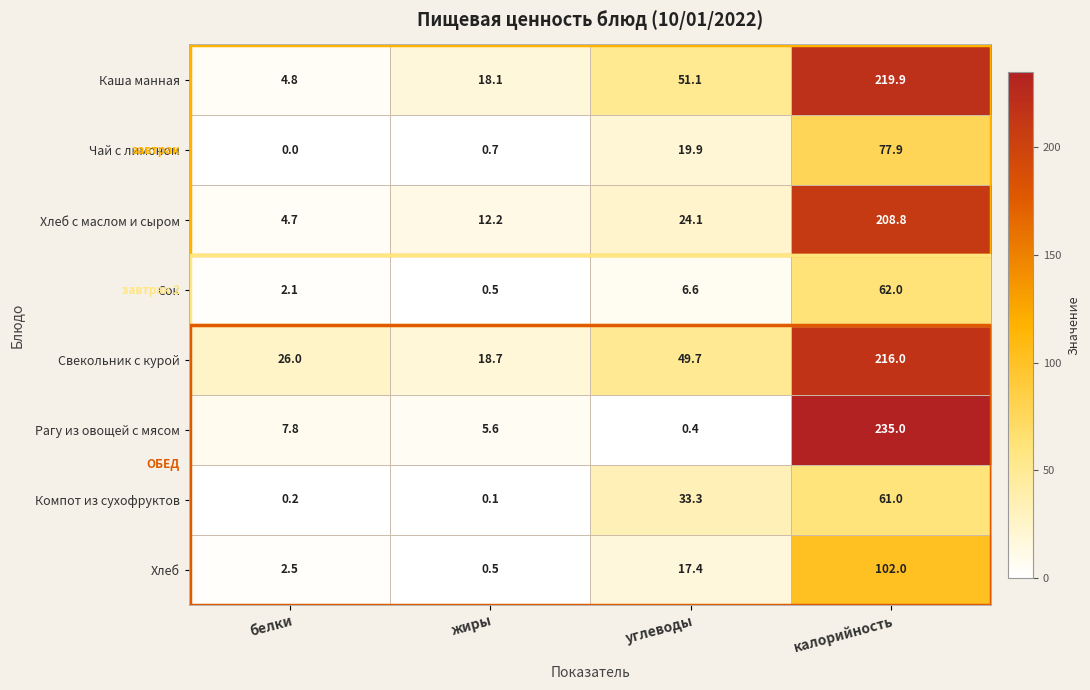

List the labels in order of Рагу из овощей с мясом value, smallest first.

углеводы, жиры, белки, калорийность